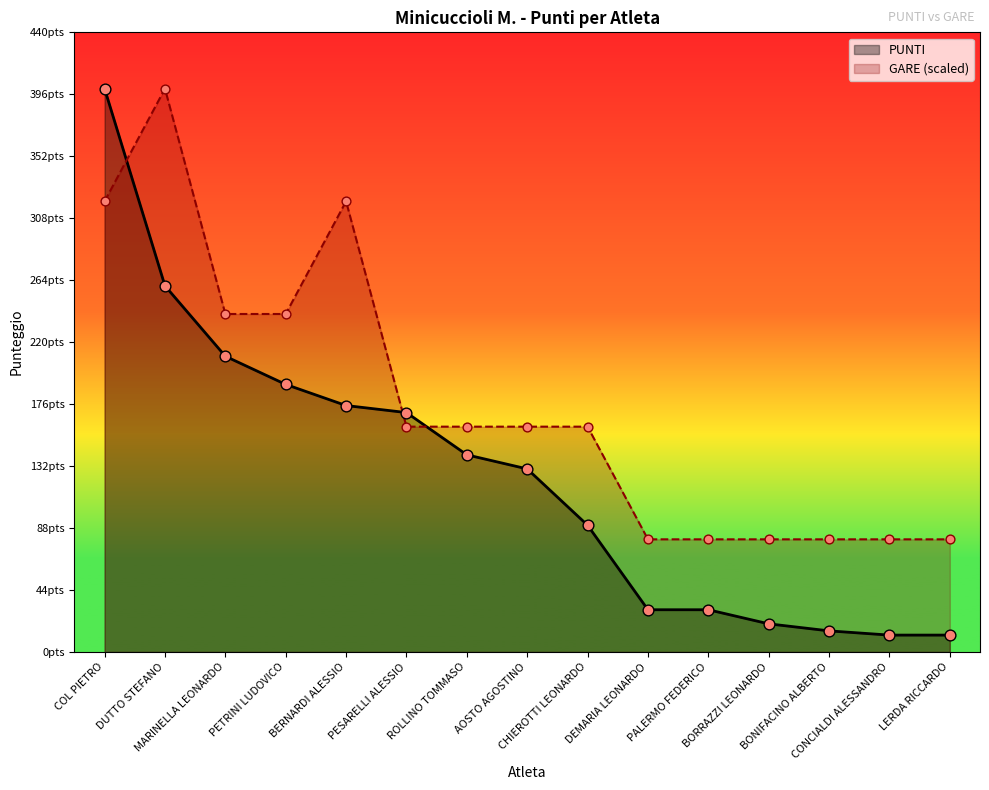

Which series has the largest total across all categories?

GARE (scaled)